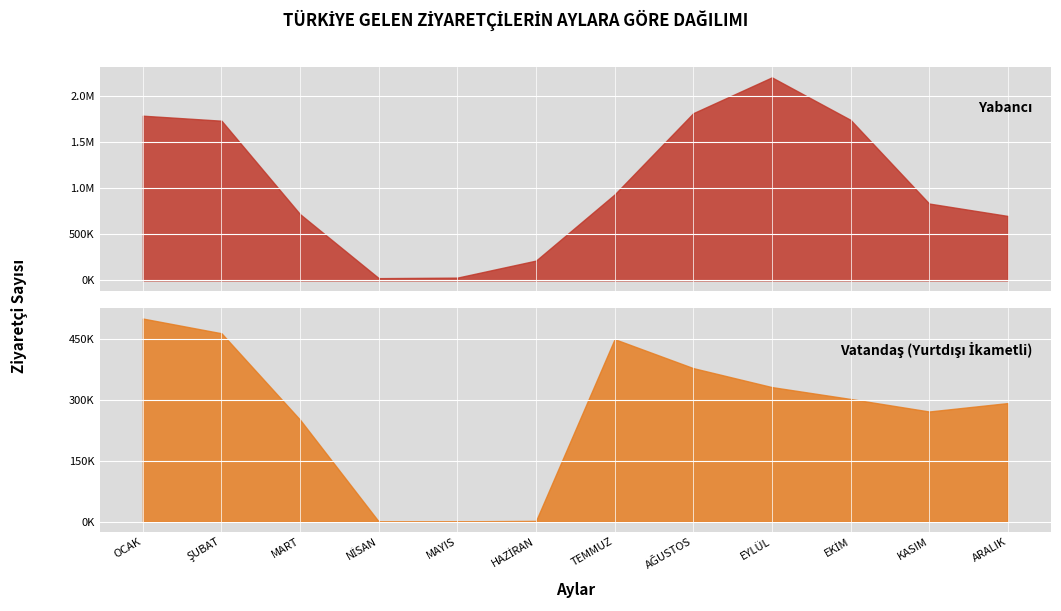

Read the Yabancı value at MART, to the nearest 10.

718100